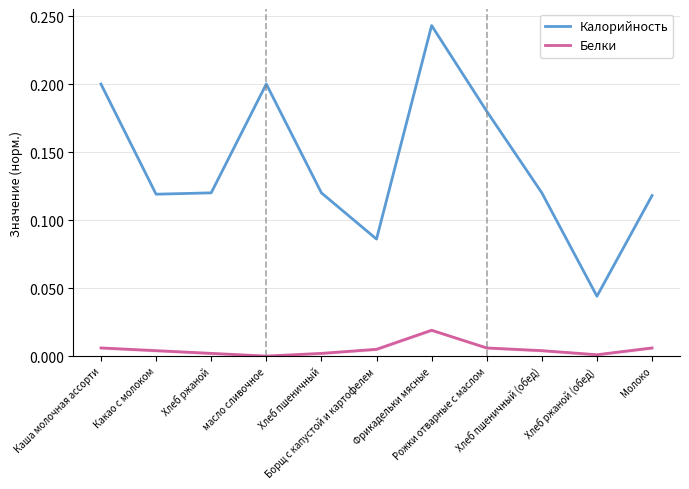

Does the chart have visible grid lines?

Yes